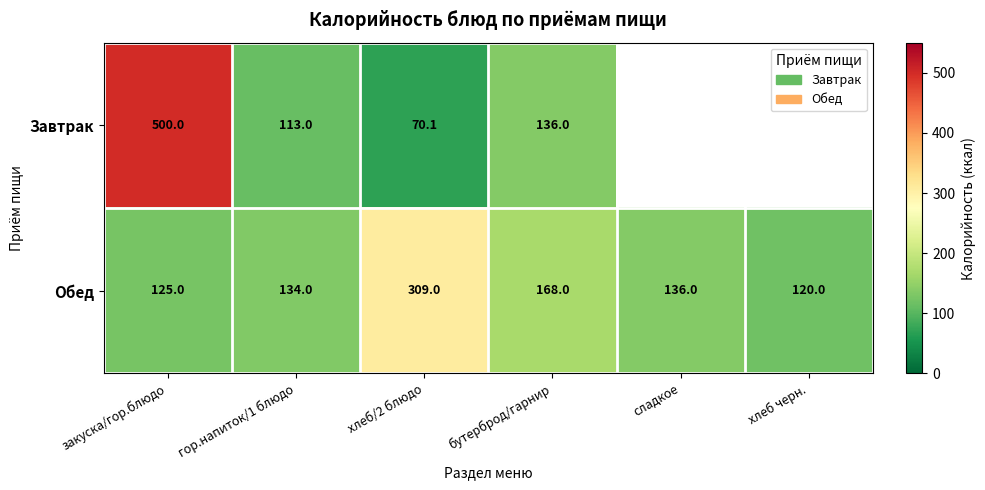

Which category has the lowest value across all series?

хлеб/2 блюдо